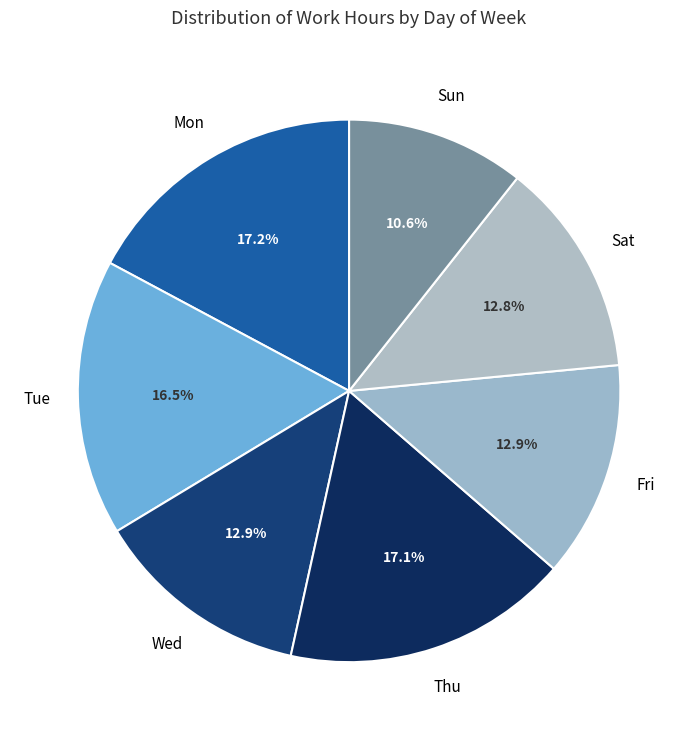

Count the number of slices in the pie.

7